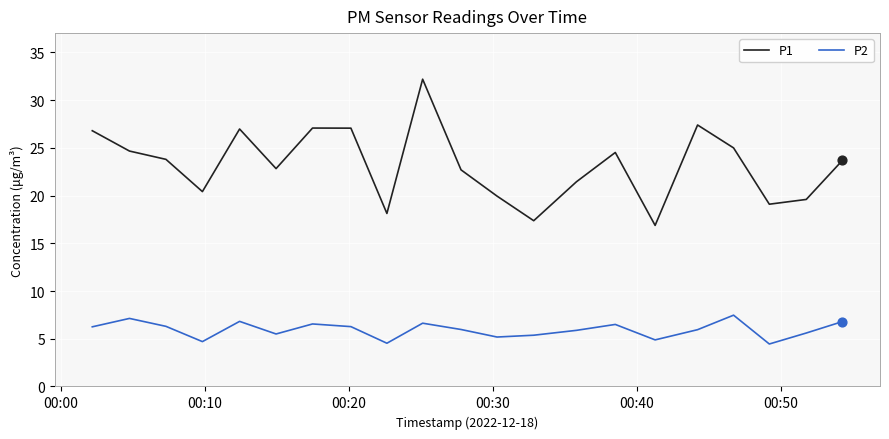

Which series has the largest total across all categories?

P1